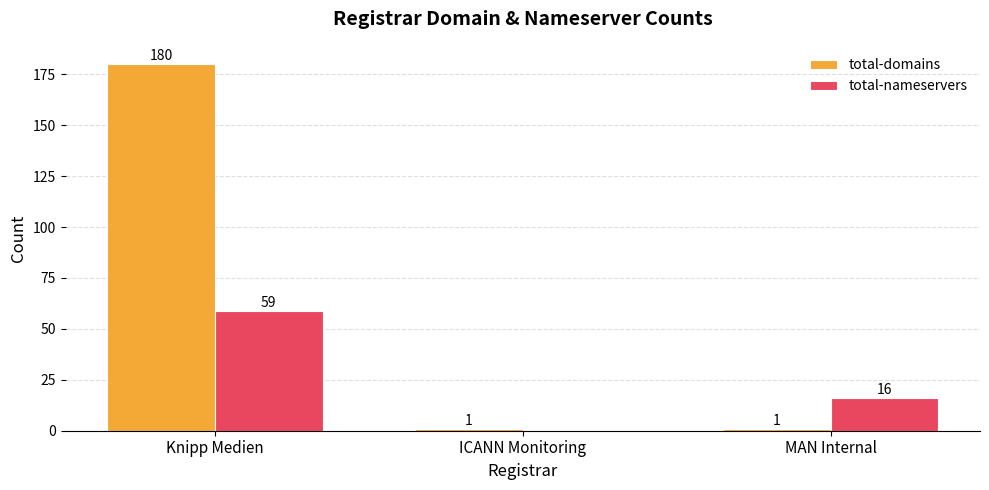

True or false: total-nameservers has a value of 7 at MAN Internal.

False